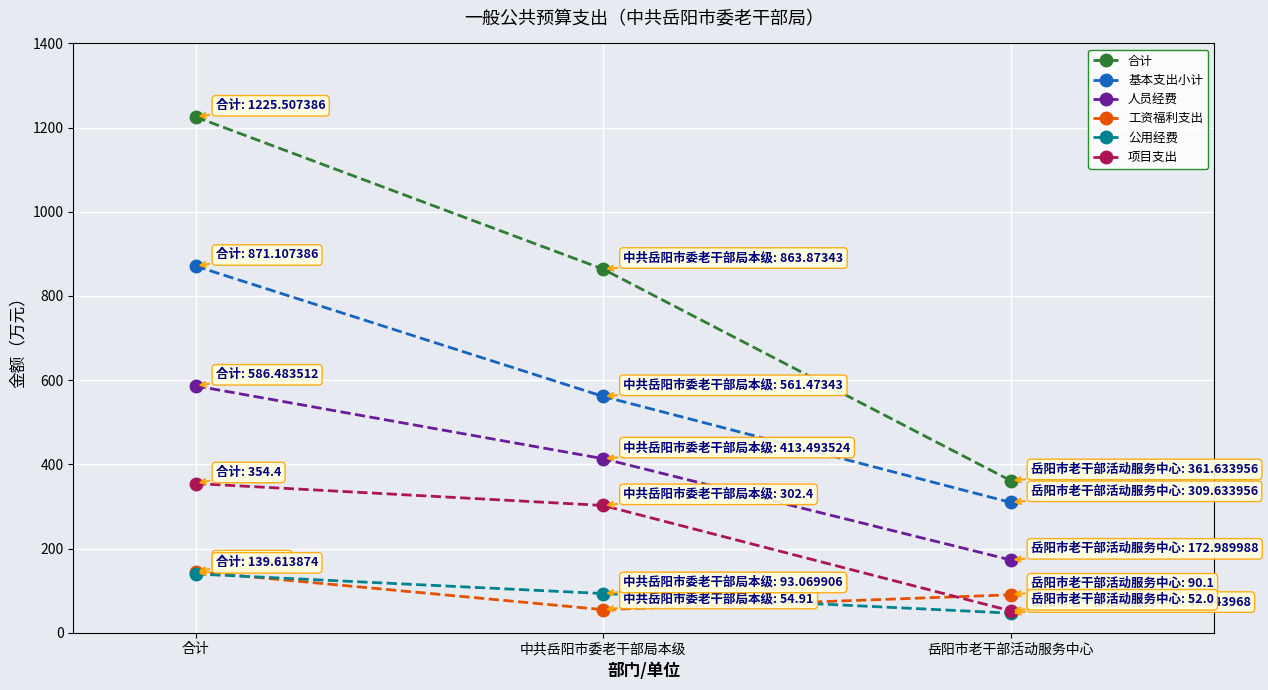

What is the difference between the 合计 values at 中共岳阳市委老干部局本级 and 合计?

361.6